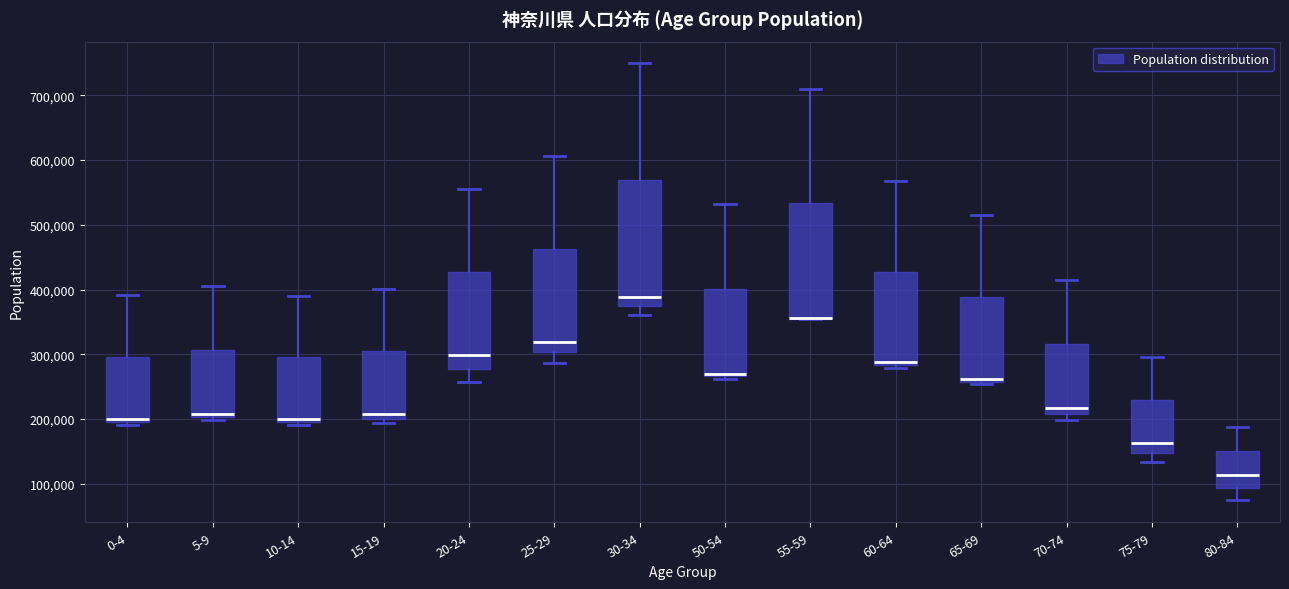

Where does the lower whisker of the box for 25-29 end on the y-axis? The values are not printed on the chart, so give them approximately, as read against the axis.

290000